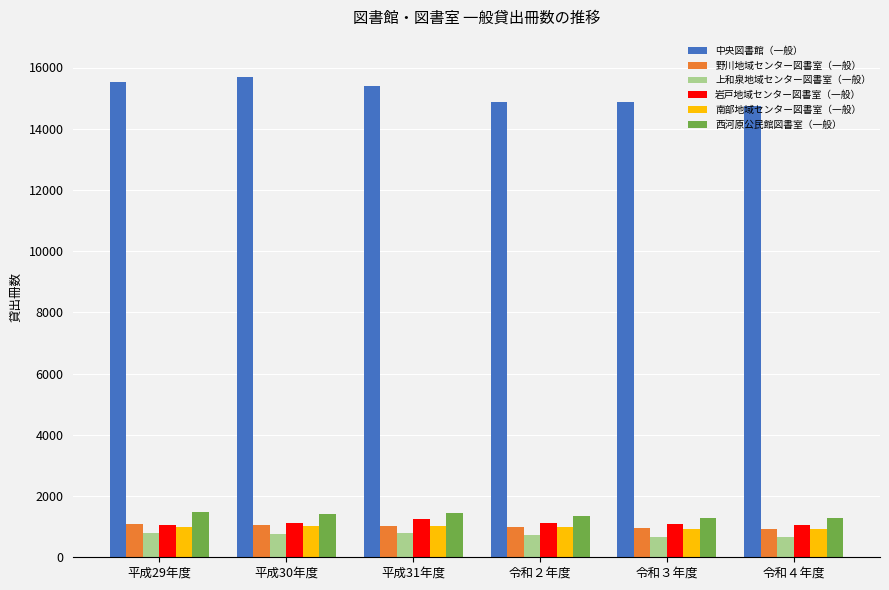

What is the approximate value of 西河原公民館図書室（一般） at 平成30年度, to the nearest 50?

1400